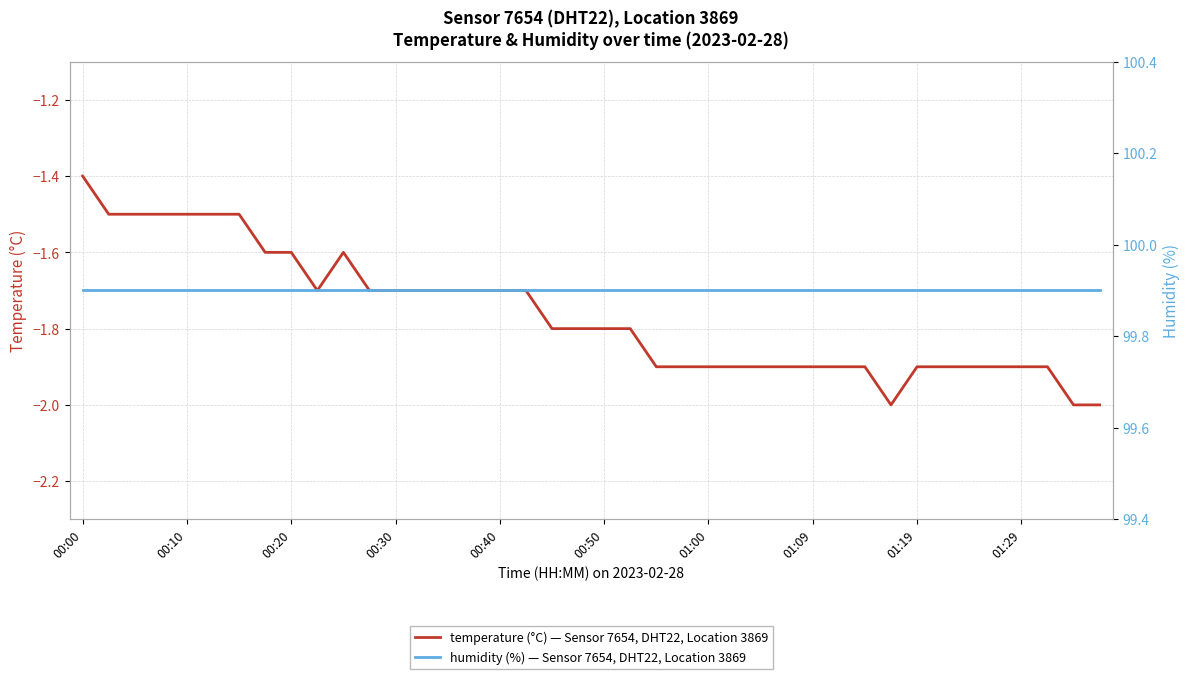

True or false: temperature (°C) — Sensor 7654, DHT22, Location 3869 and humidity (%) — Sensor 7654, DHT22, Location 3869 cross at least once.

False